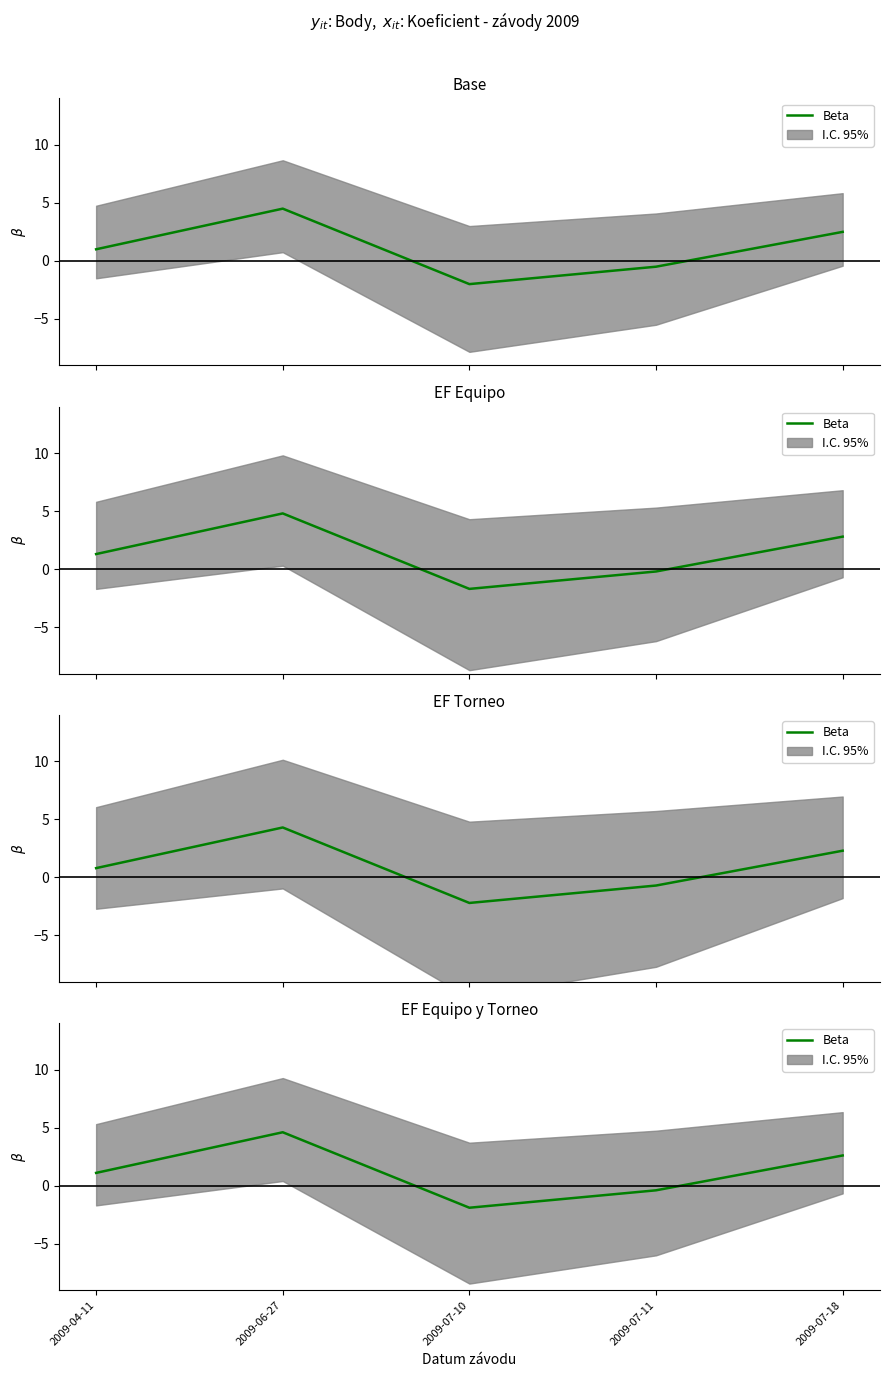

Which label corresponds to the smallest value in the chart?

2009-07-10